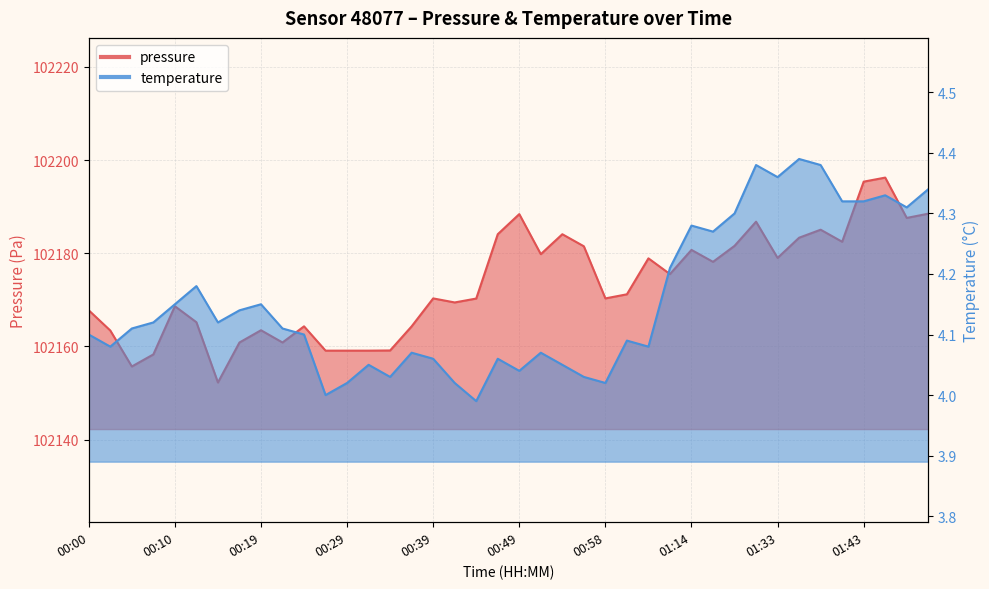

Does the chart have visible grid lines?

Yes